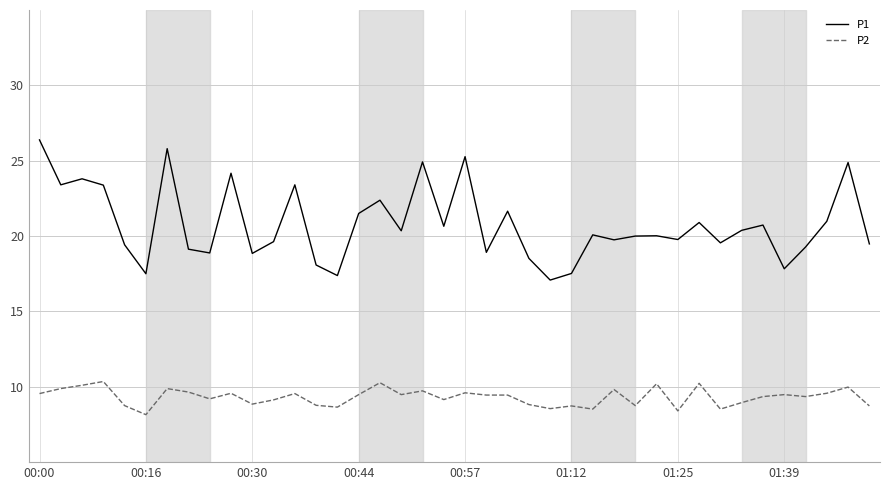

True or false: P2 has more than 0 points higher than both neighbors.

True